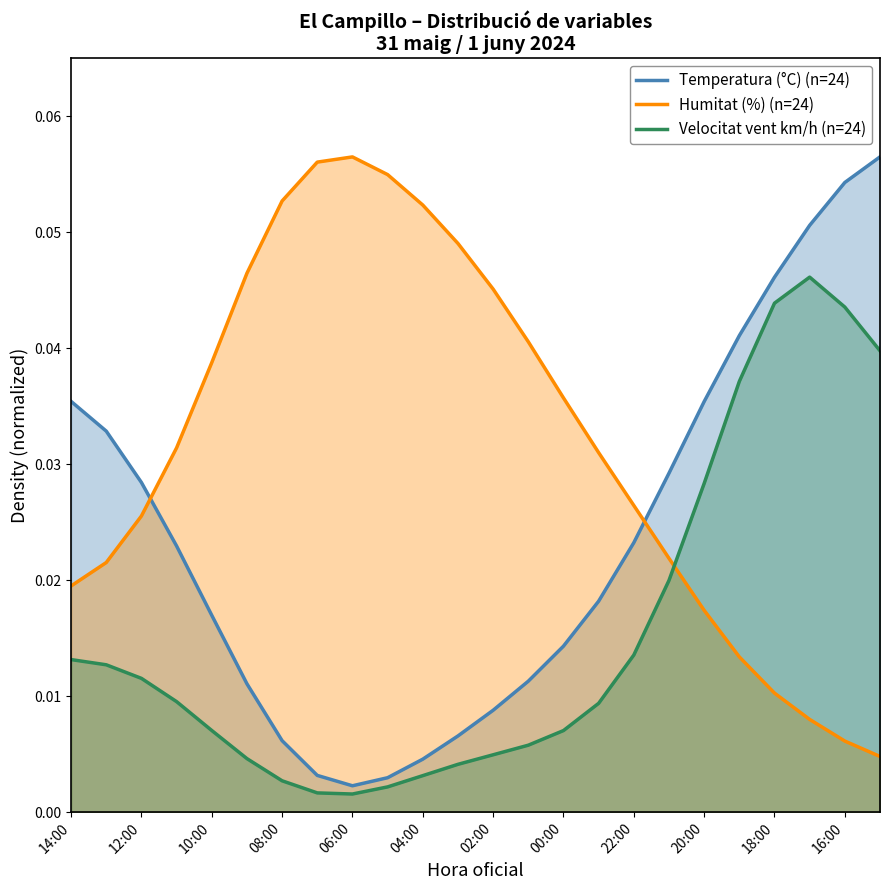

The Humitat (%) series shows 0.0 at 17:00. True or false?

True